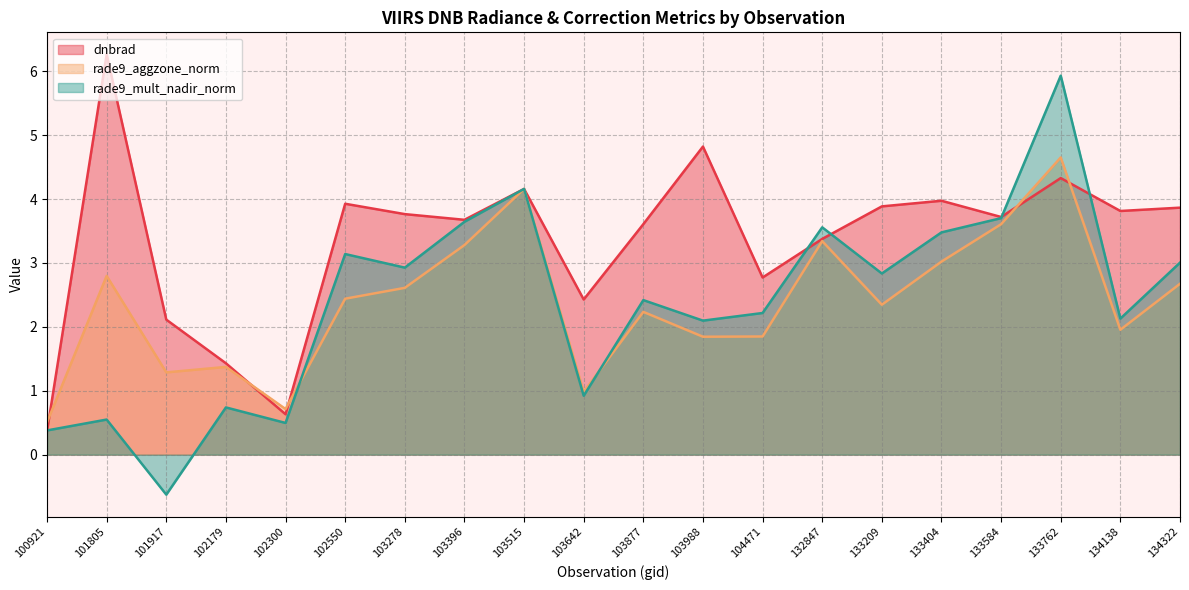

Reading right to left, what are all the values shown in this chart?

dnbrad: 3.9	3.8	4.3	3.7	4.0	3.9	3.4	2.8	4.8	3.6	2.4	4.2	3.7	3.8	3.9	0.6	1.4	2.1	6.3	0.4
rade9_aggzone_norm: 2.7	2.0	4.7	3.6	3.0	2.3	3.3	1.8	1.8	2.2	1.0	4.2	3.3	2.6	2.4	0.7	1.4	1.3	2.8	0.5
rade9_mult_nadir_norm: 3.0	2.1	5.9	3.7	3.5	2.8	3.6	2.2	2.1	2.4	0.9	4.2	3.6	2.9	3.1	0.5	0.7	-0.6	0.5	0.4